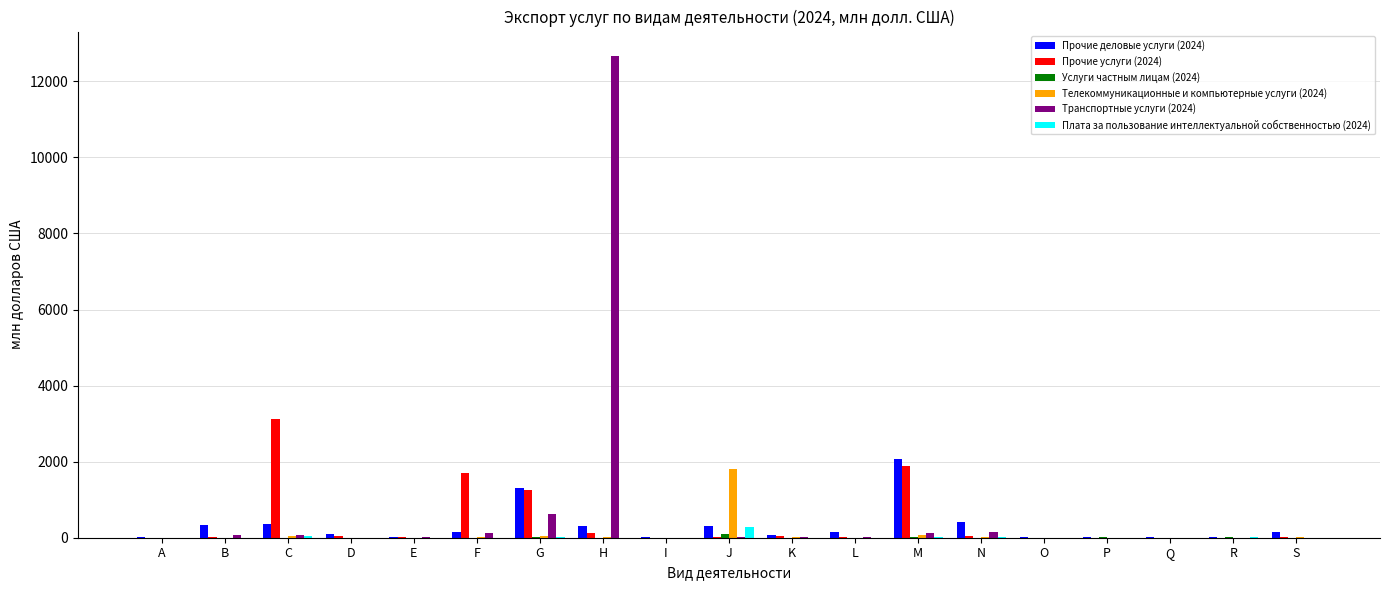

Where is Прочие услуги (2024) nearest to the value 1562?

F